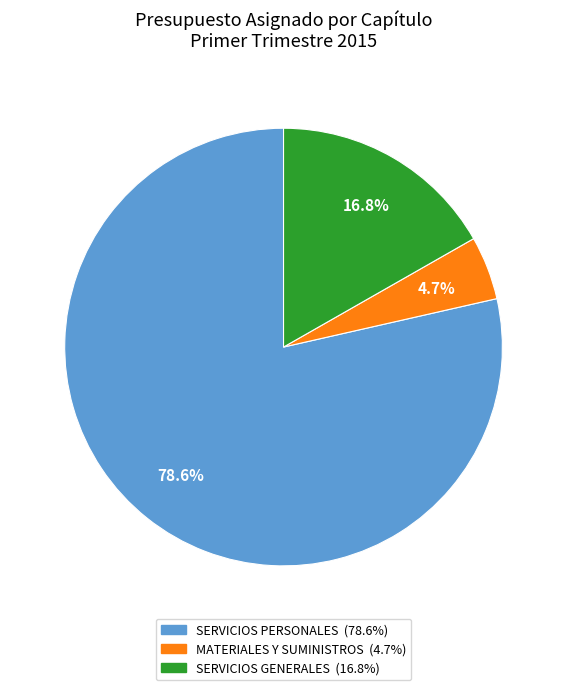

Which slice is the smallest?

MATERIALES Y SUMINISTROS